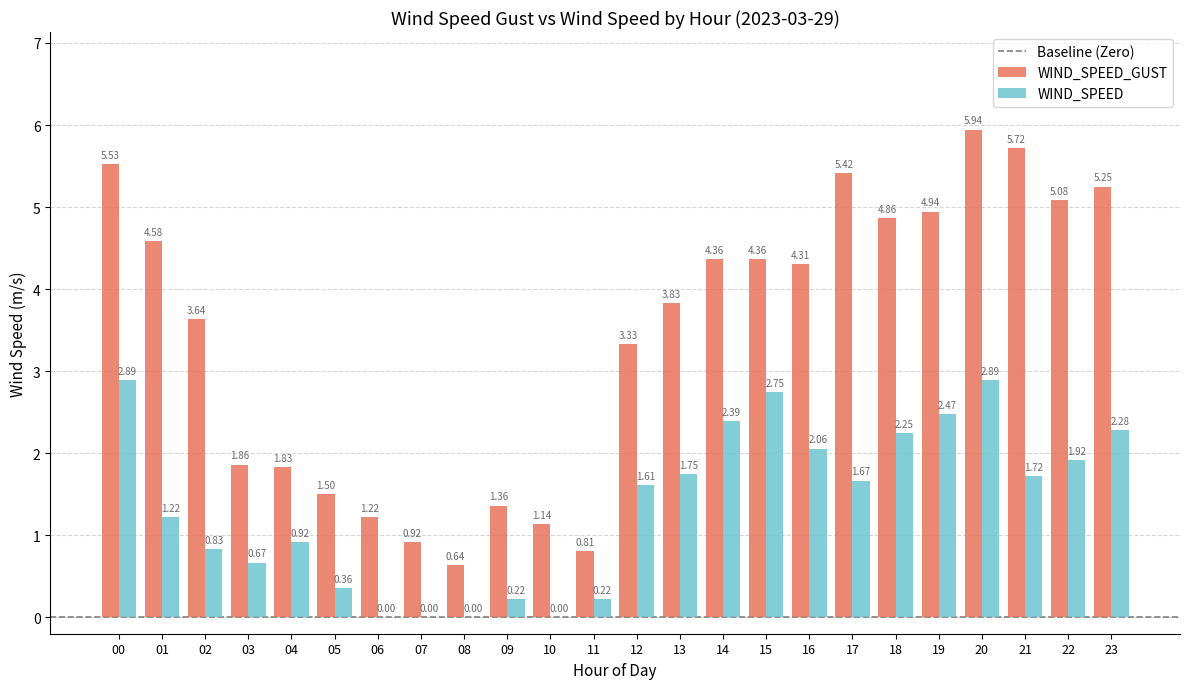

Is the value of WIND_SPEED_GUST at 12 greater than the value of WIND_SPEED at 12?

Yes